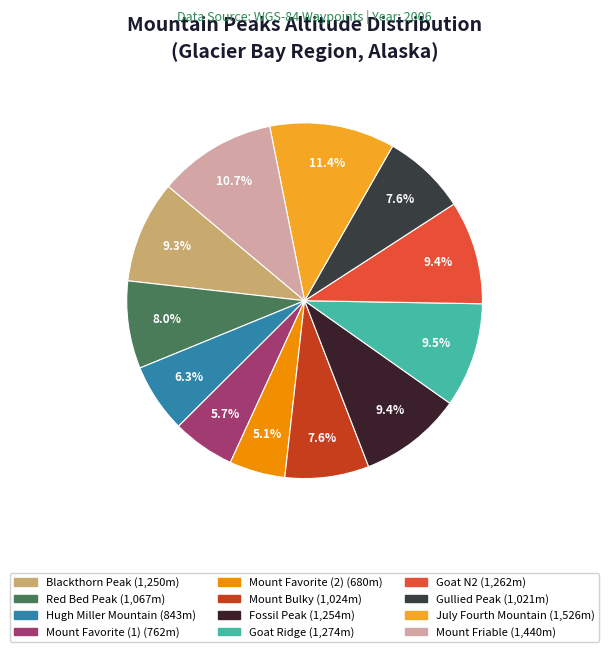

Count the number of slices in the pie.

12